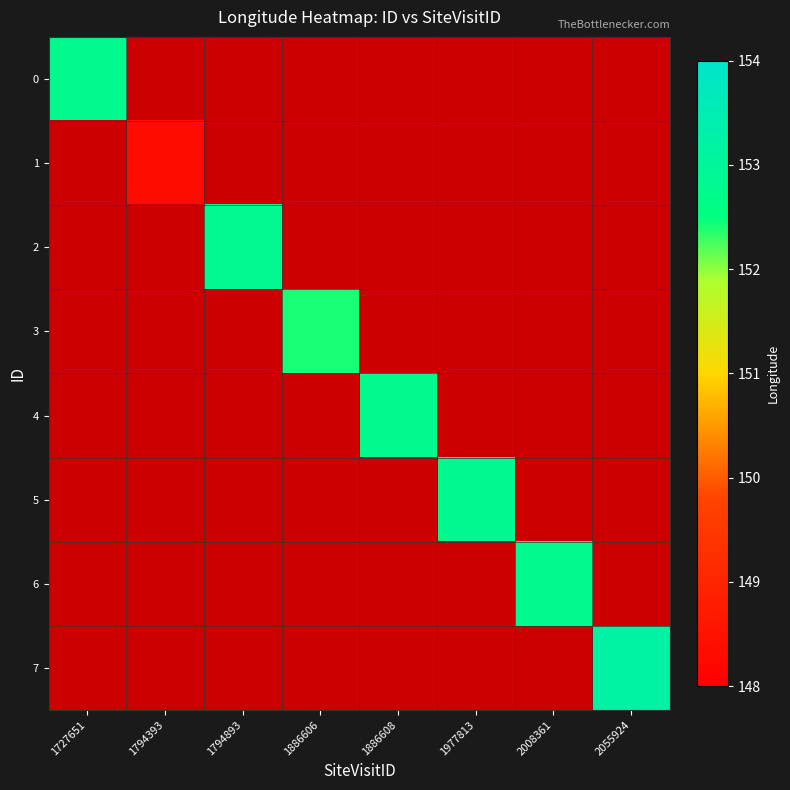

What is the difference between the highest and lowest values at 2008361?

152.8